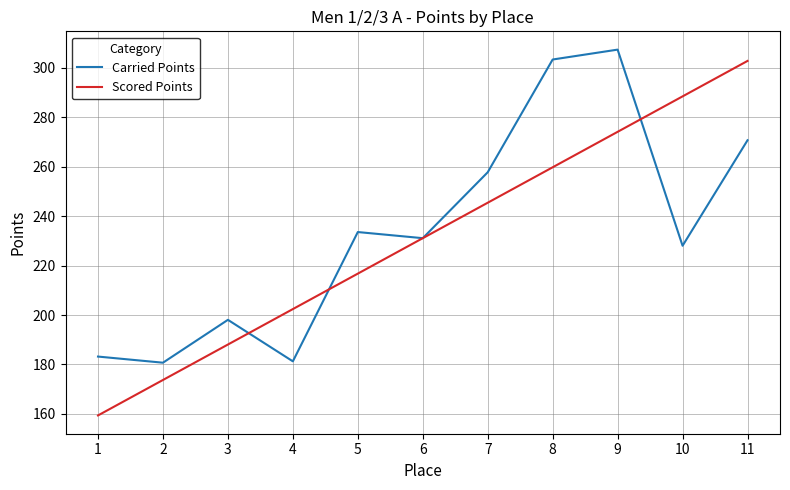

Where is Carried Points nearest to the value 244?

5